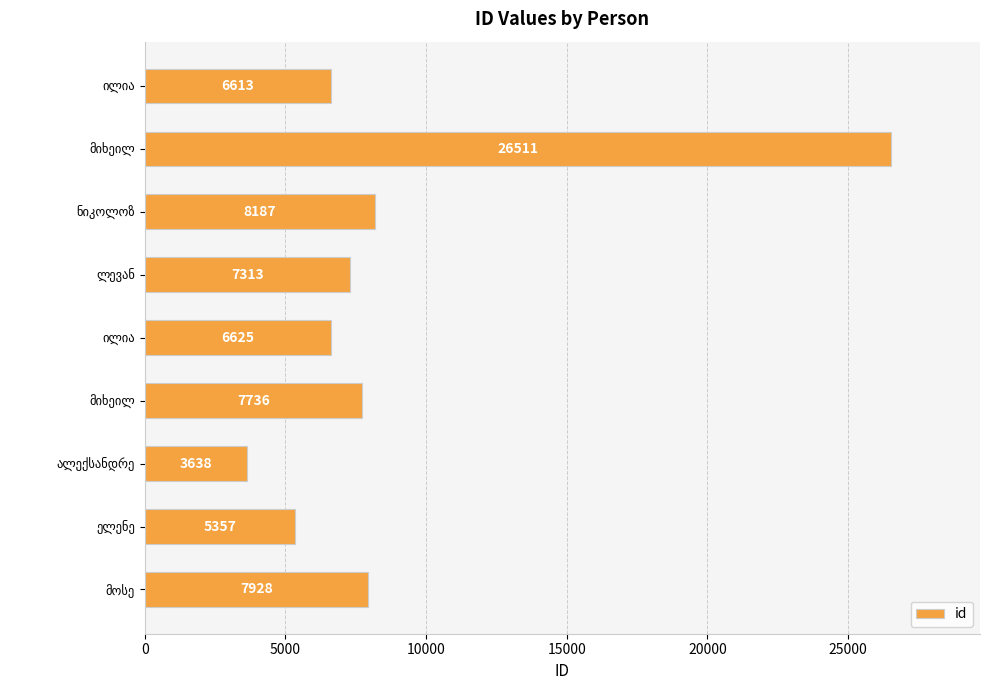

Count the number of data series in this chart.

1